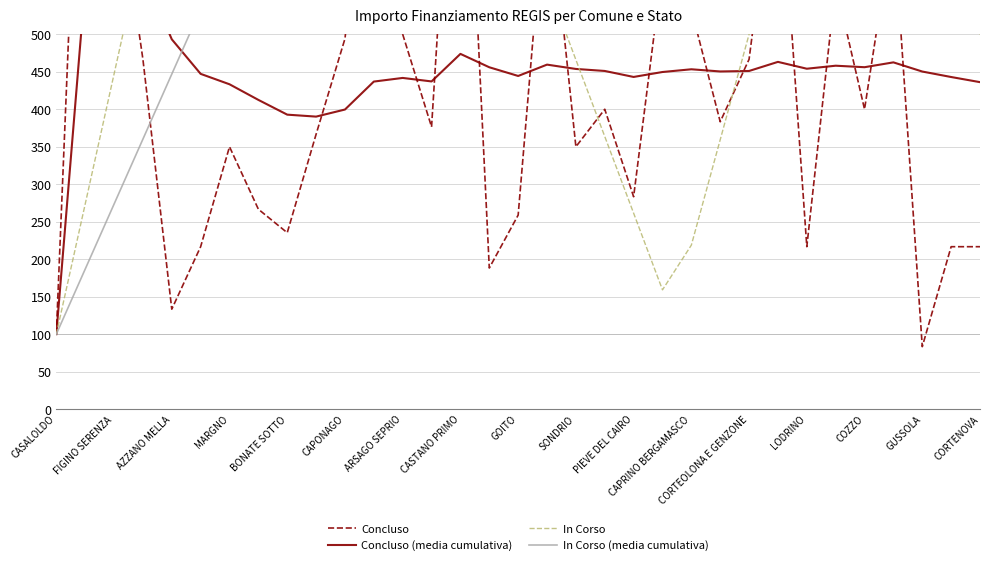

What is the difference between the highest and lowest values at BONATE SOTTO?

777.2